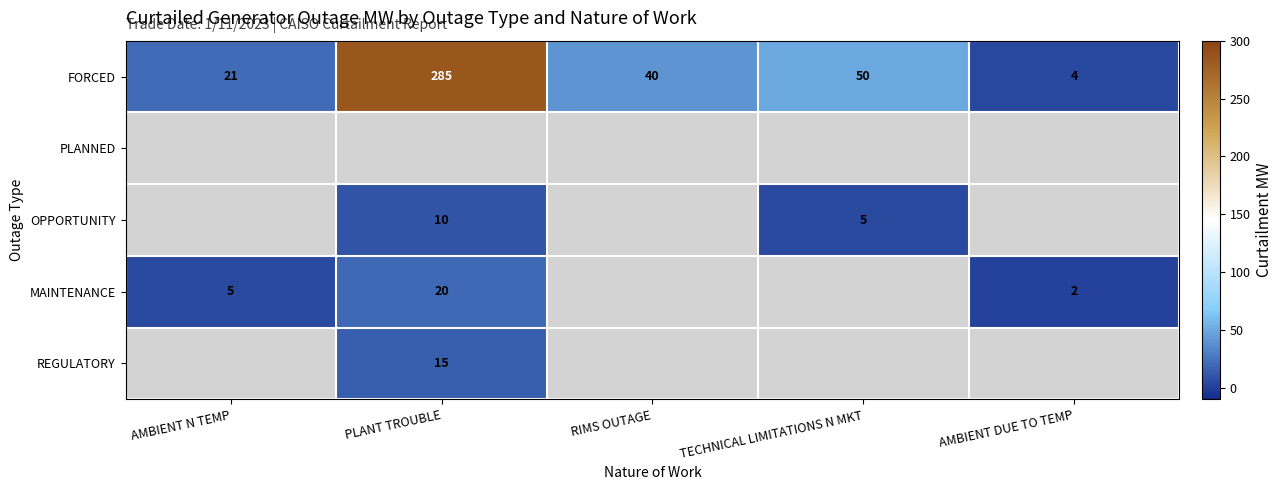

What is the difference between the FORCED values at TECHNICAL LIMITATIONS N MKT and PLANT TROUBLE?

235